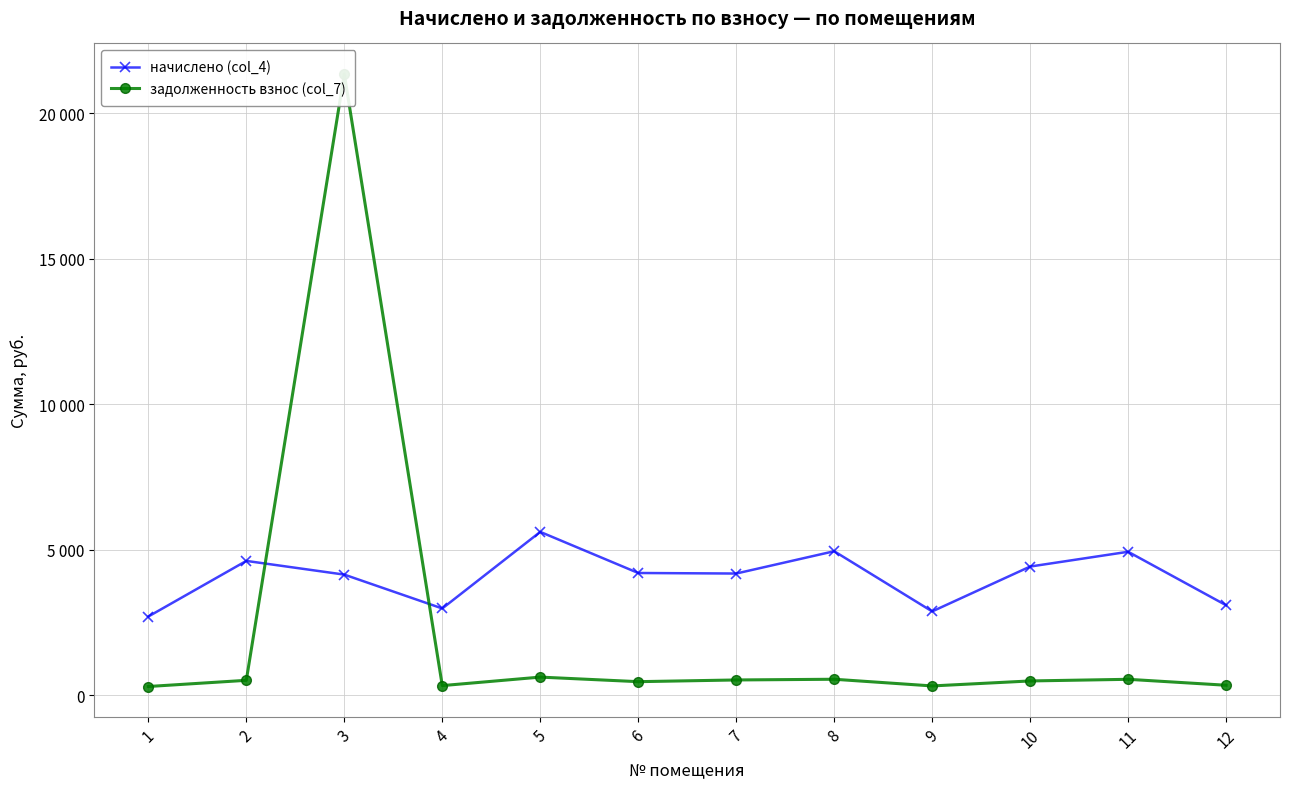

The задолженность взнос (col_7) series shows 300.6 at 1. True or false?

True